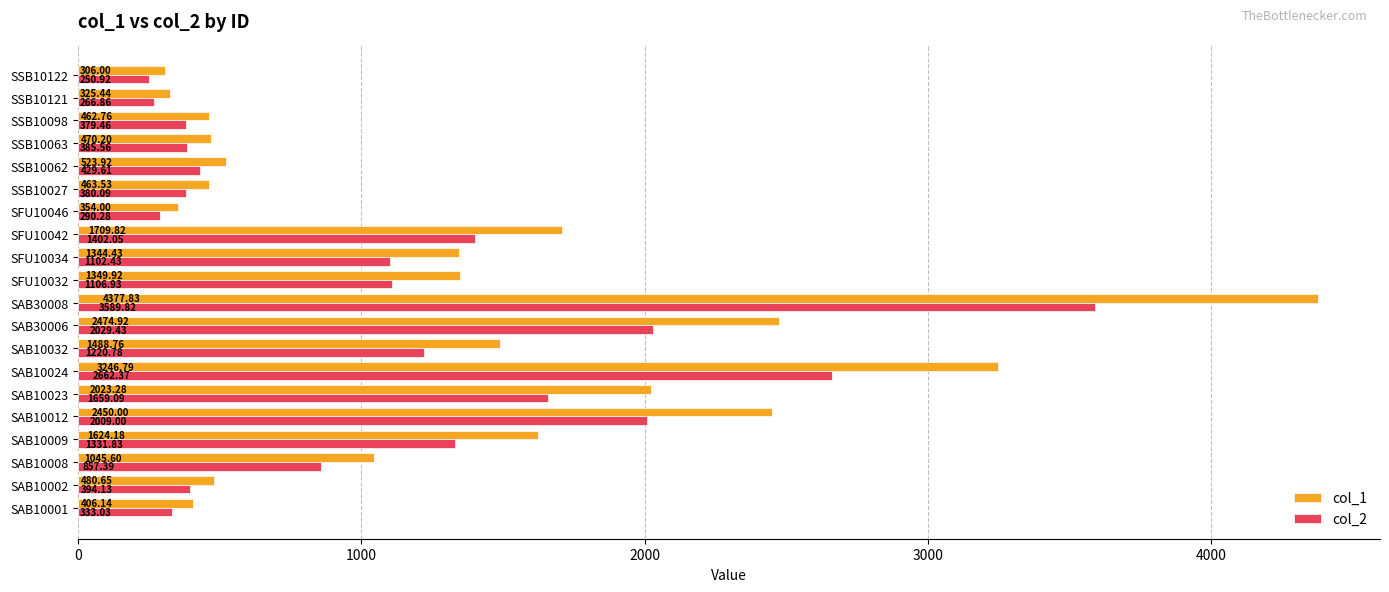

What is the difference between the maximum and minimum values in the col_2 series?

3338.9